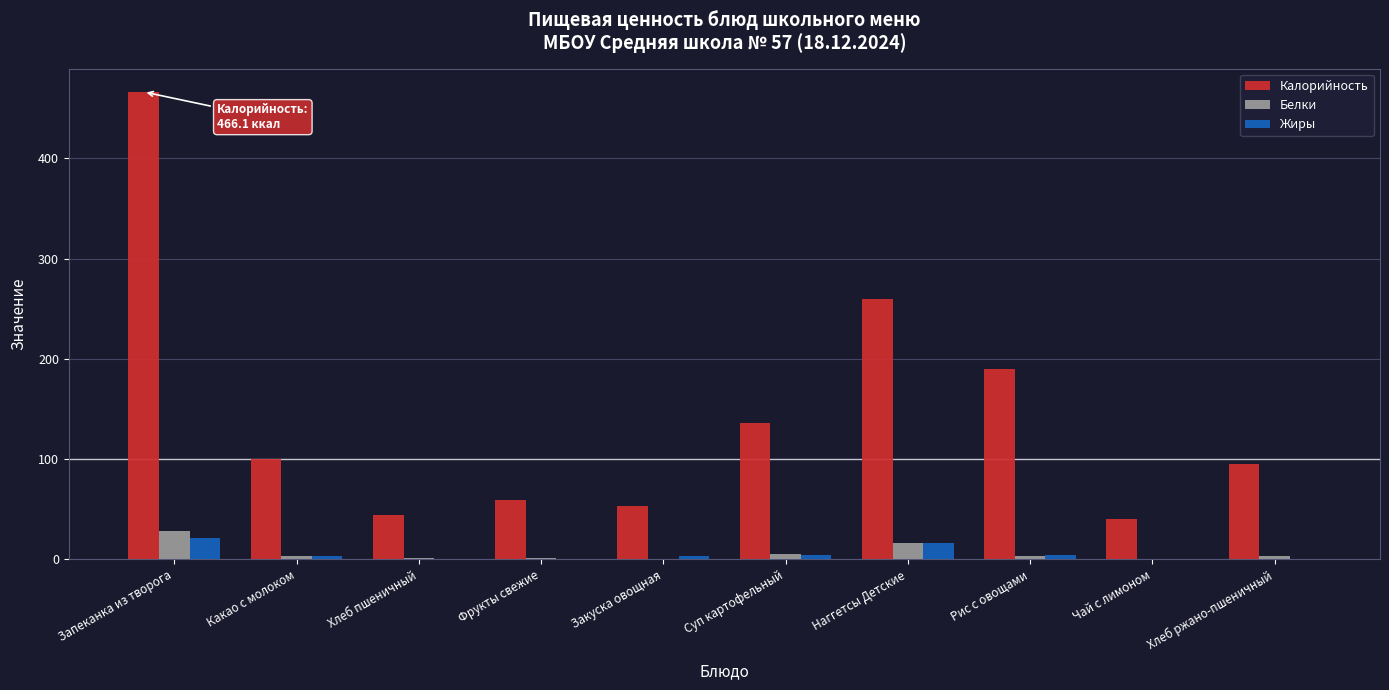

What is the total value across all series at Рис с овощами?

198.5